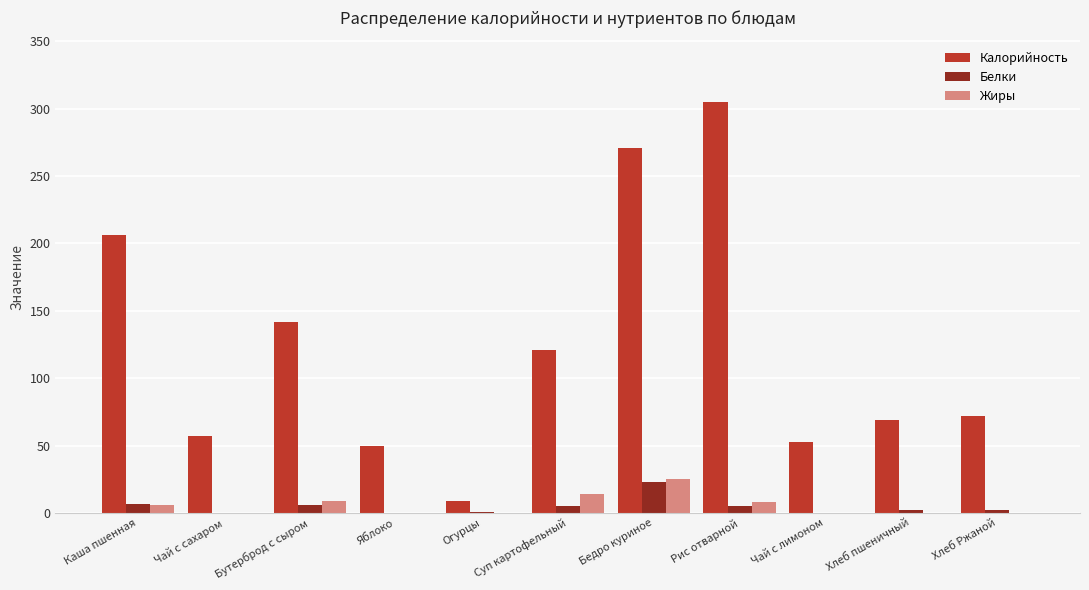

At which label does Белки reach its peak?

Бедро куриное